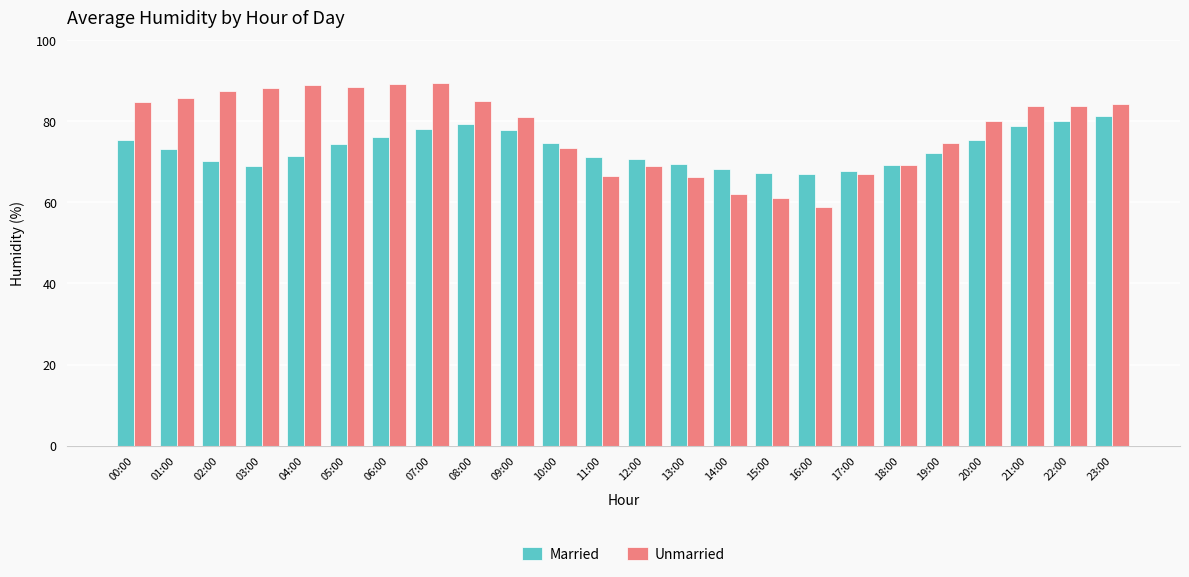

How many bars are there in total?

48